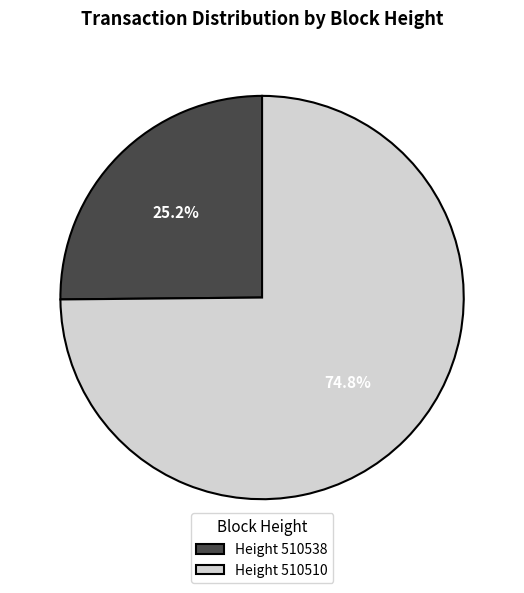

What portion of the pie excludes Height 510510?

25.2%